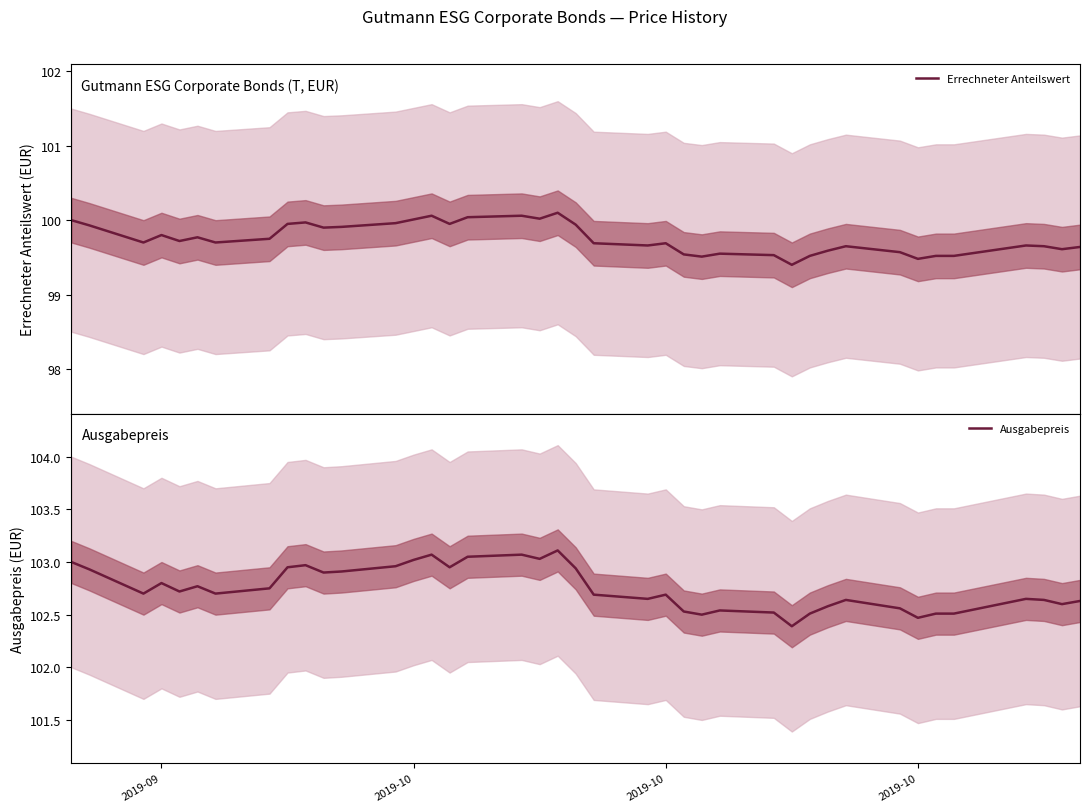

Does the chart have visible grid lines?

No